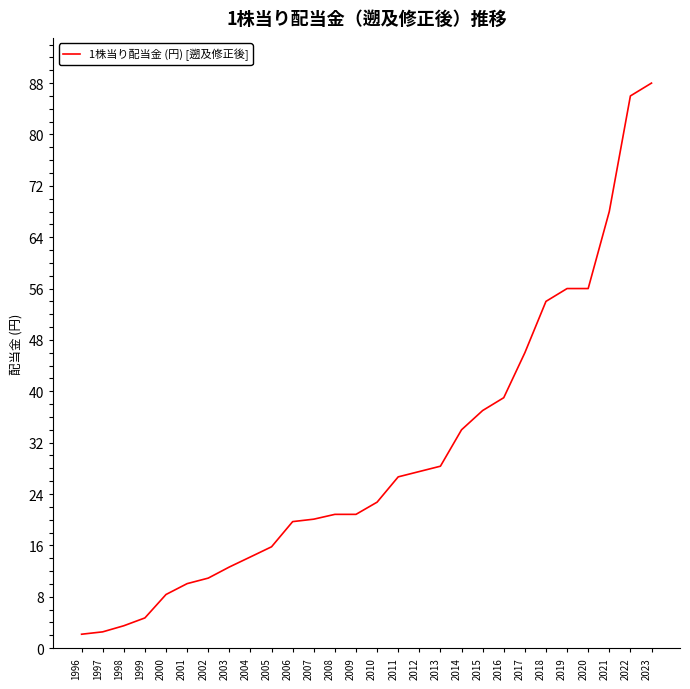

What is the difference between the values at 2006 and 1999?

15.0